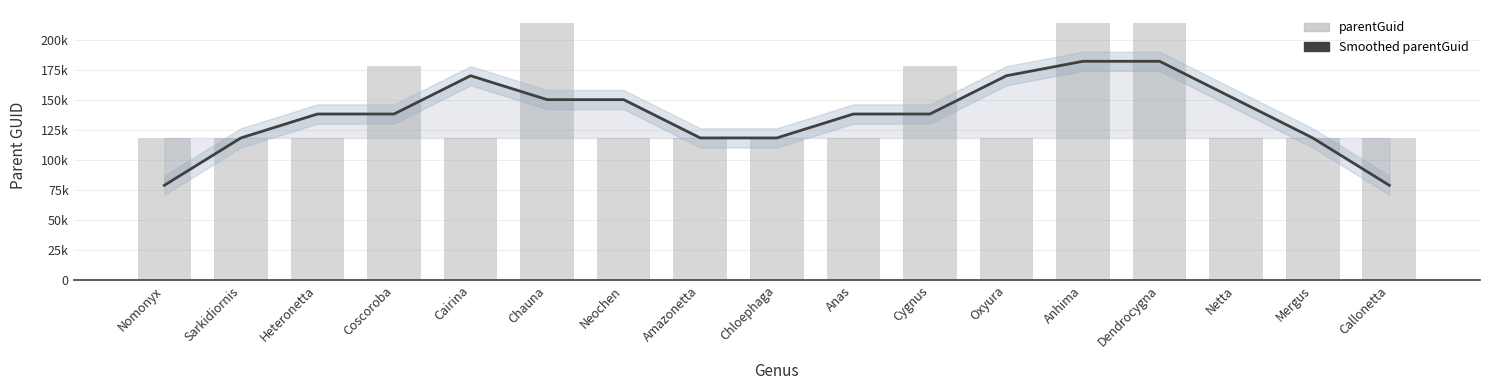

Between Cygnus and Heteronetta, which is larger?

Cygnus